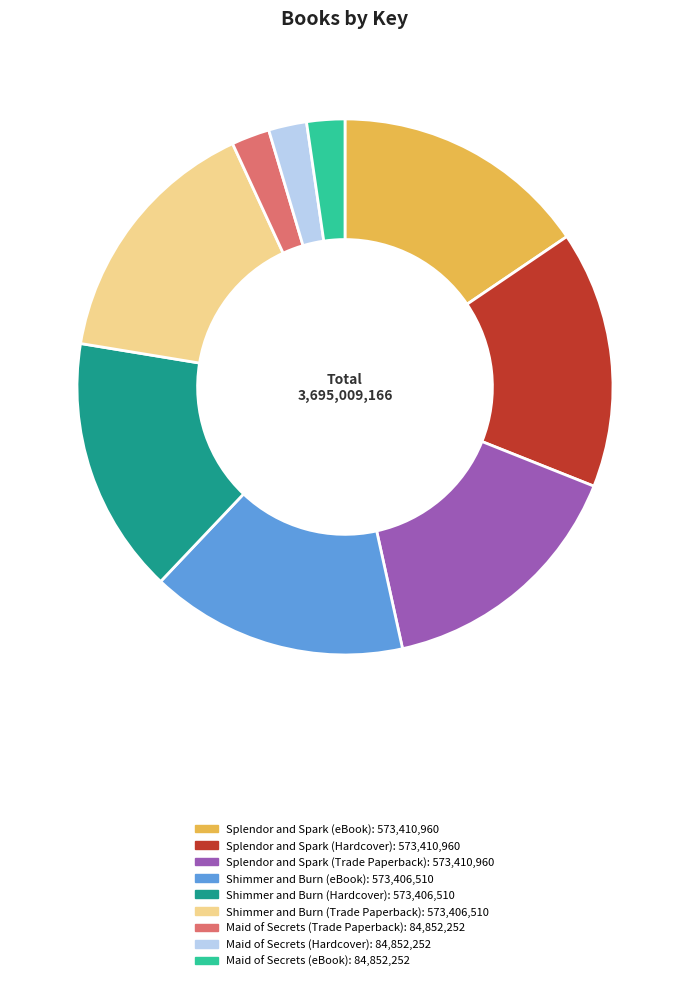

Does any single category account for the majority?

No